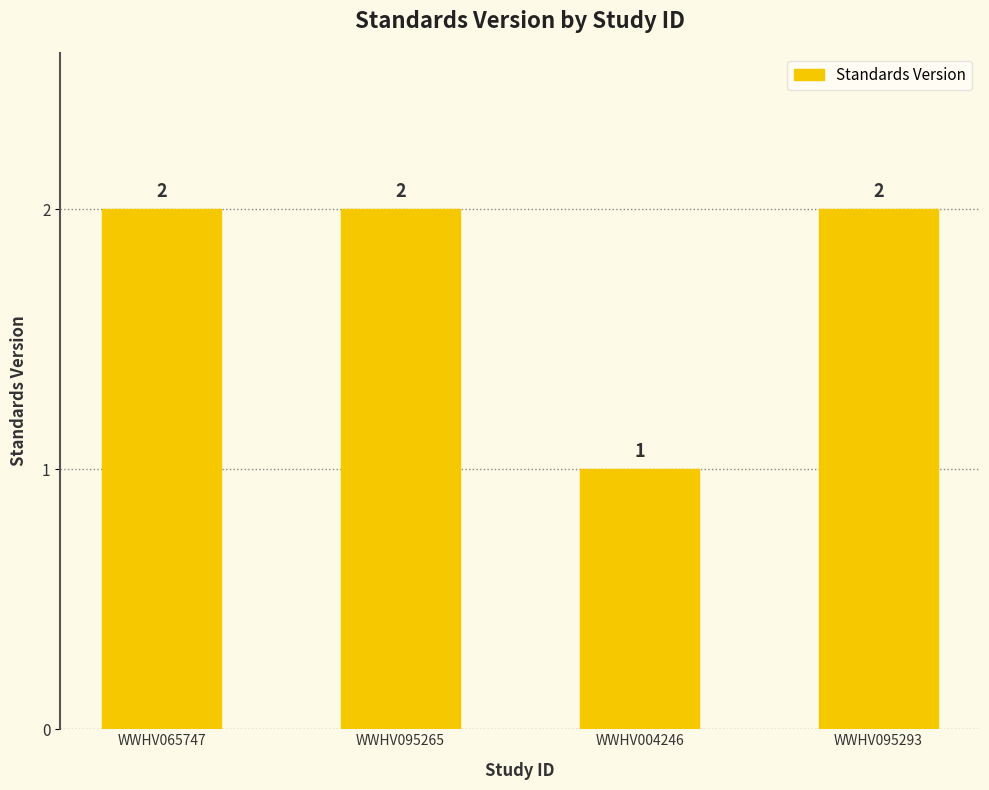

What is the minimum value shown in the chart?

1